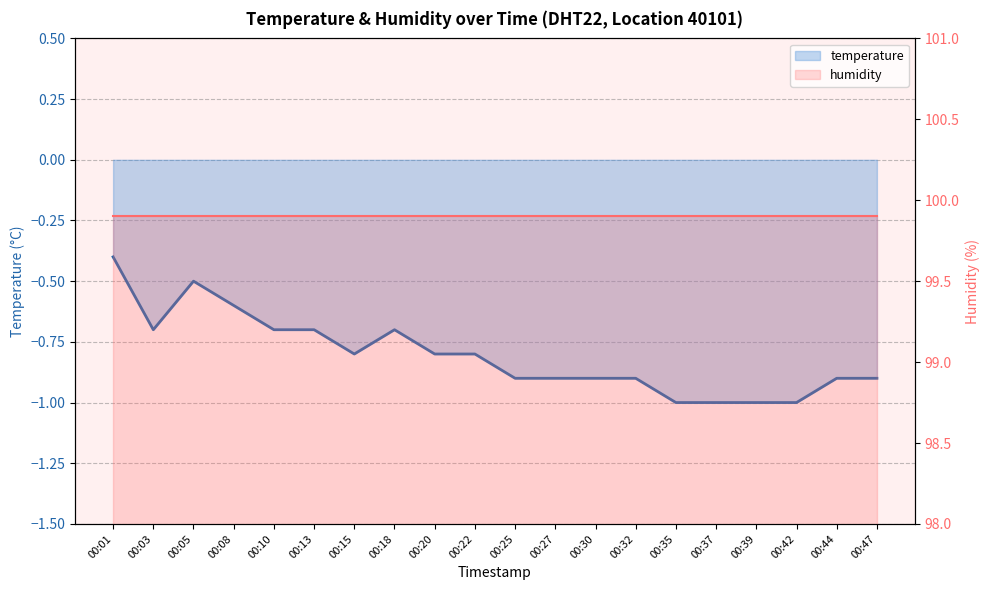

How many points are lower than both their immediate neighbors (excluding endpoints)?

2